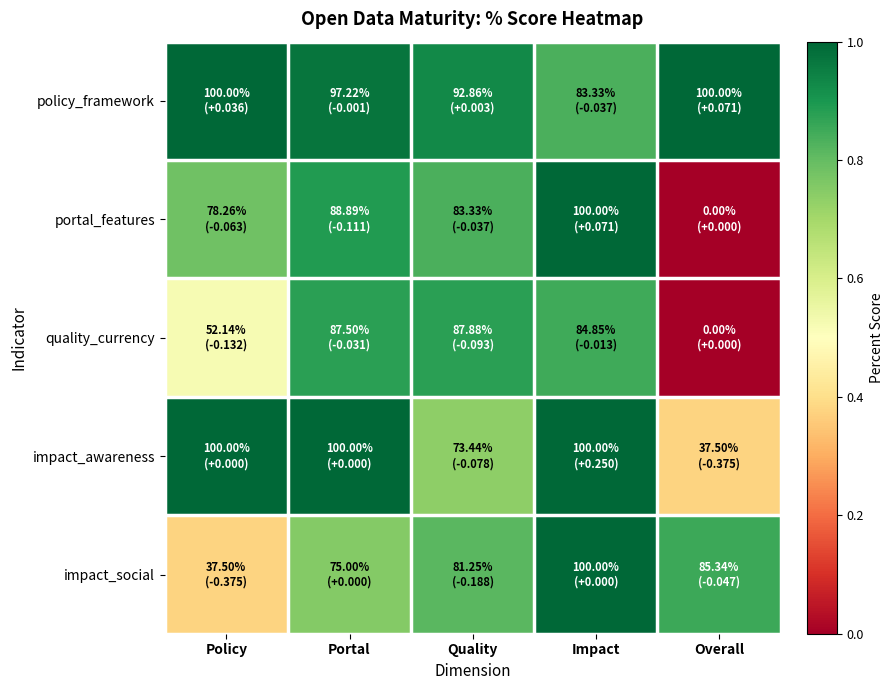

Between Impact and Quality, which is larger?

Quality